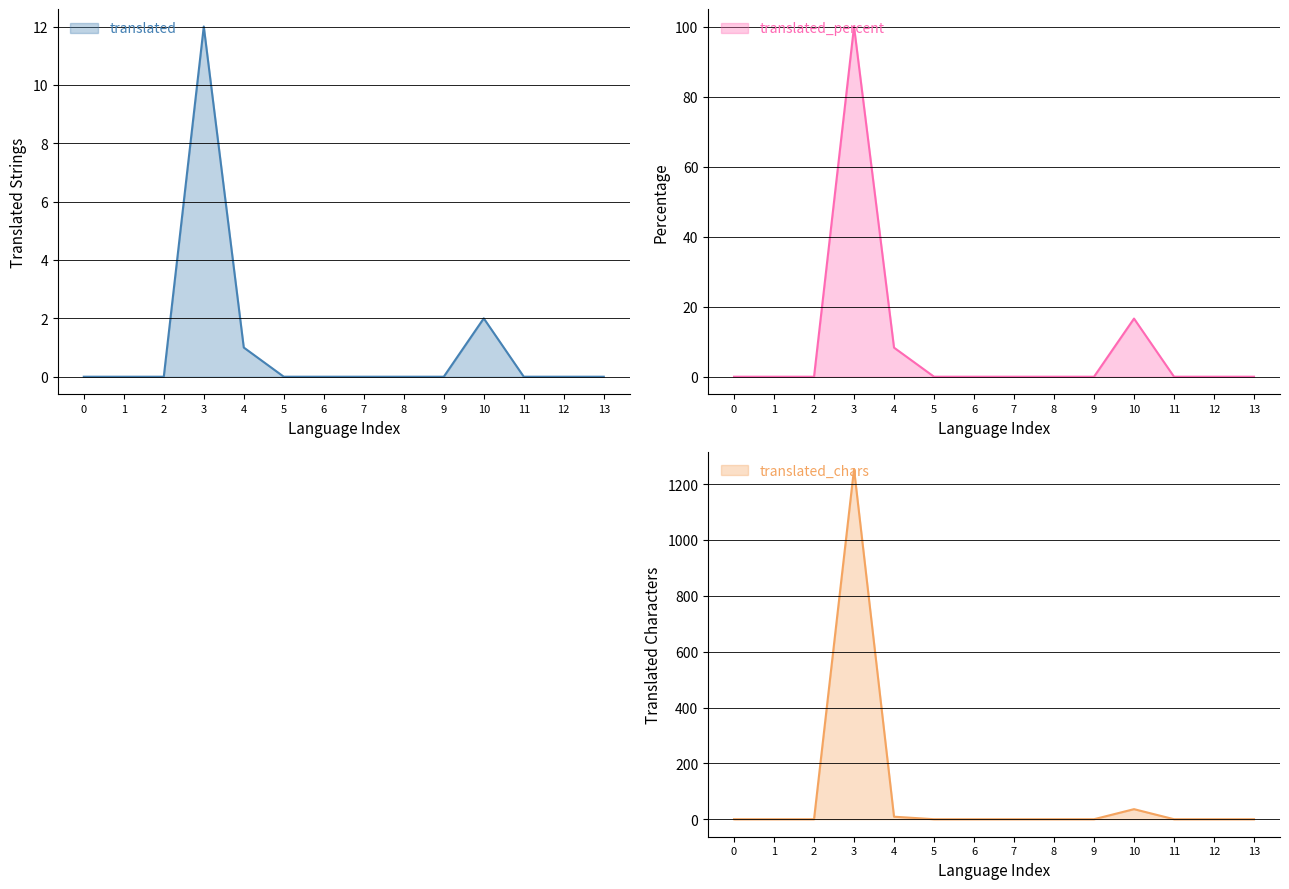

Is it true that translated equals 2 at 10?

True